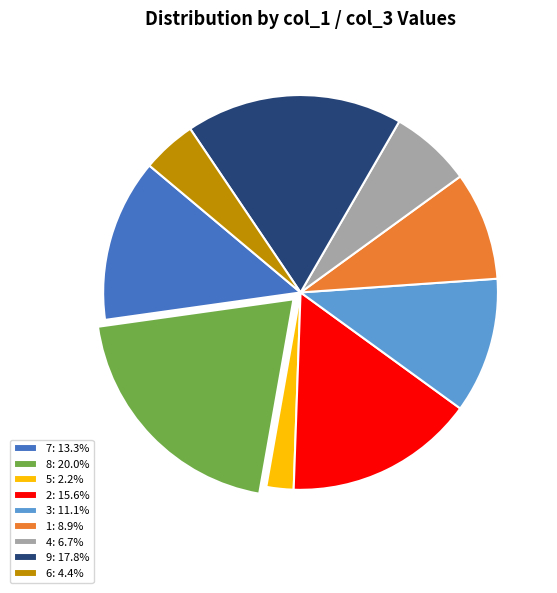

Combined, do 1: 8.9% and 4: 6.7% account for over 50%?

No